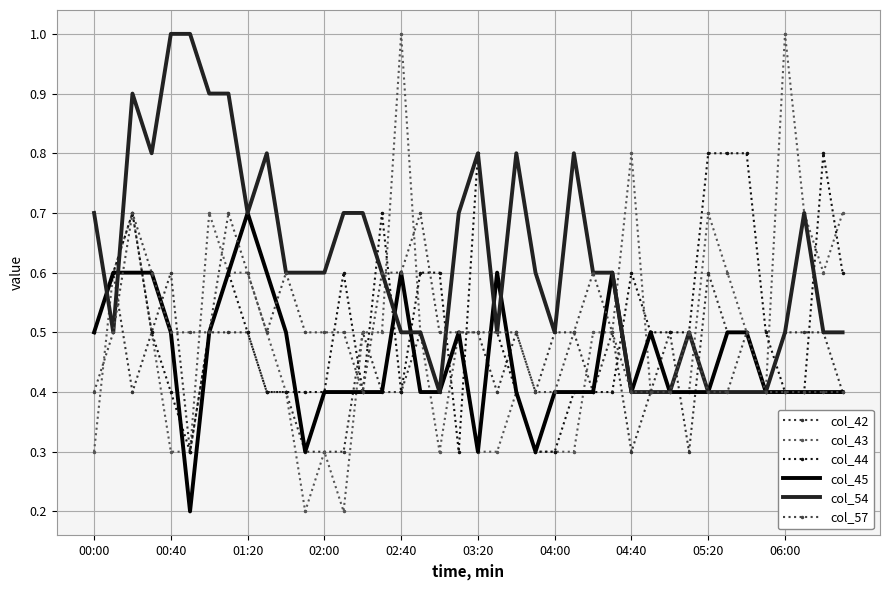

Does the chart have visible grid lines?

Yes